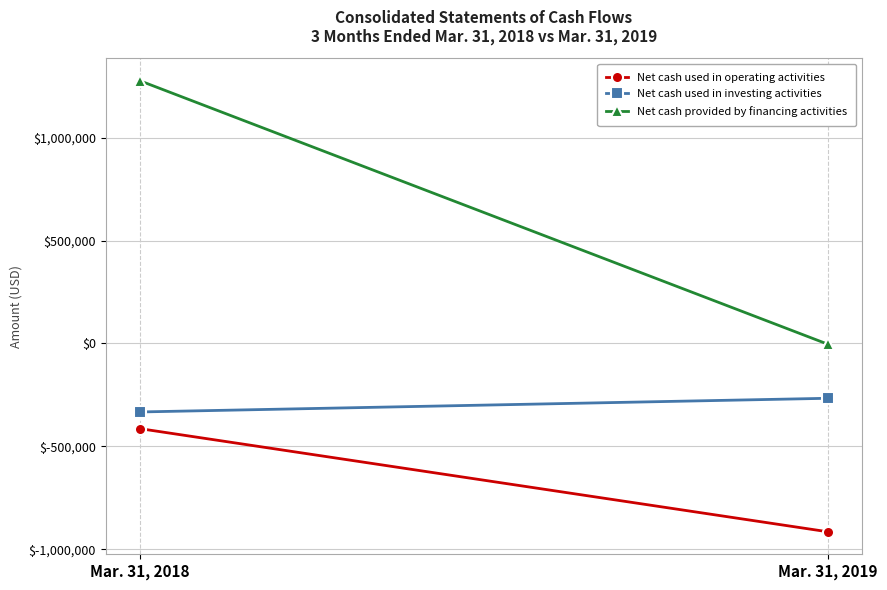

What value does the Net cash used in operating activities series have at Mar. 31, 2018?

-414010